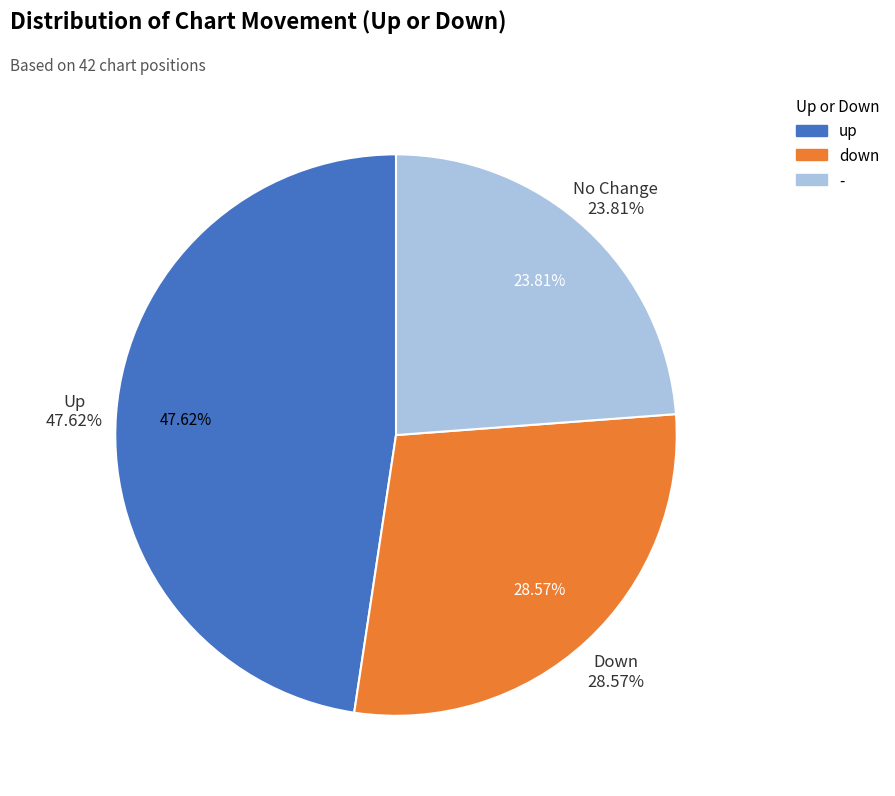

Is it true that down is 34% of the pie?

False